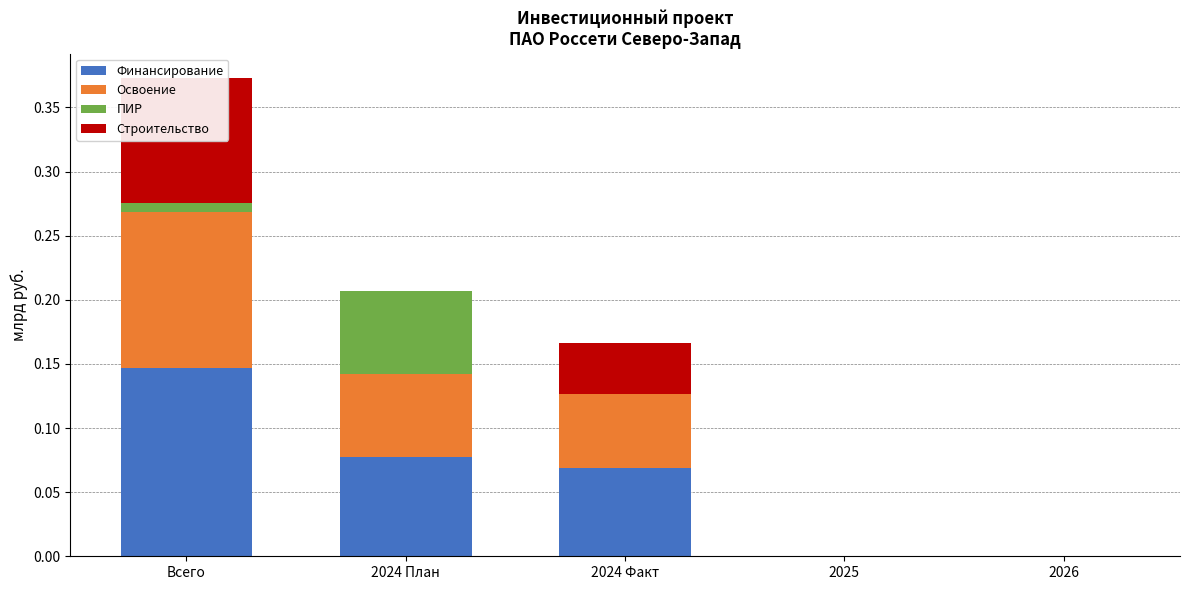

At which category does the chart reach its minimum across all series?

2025